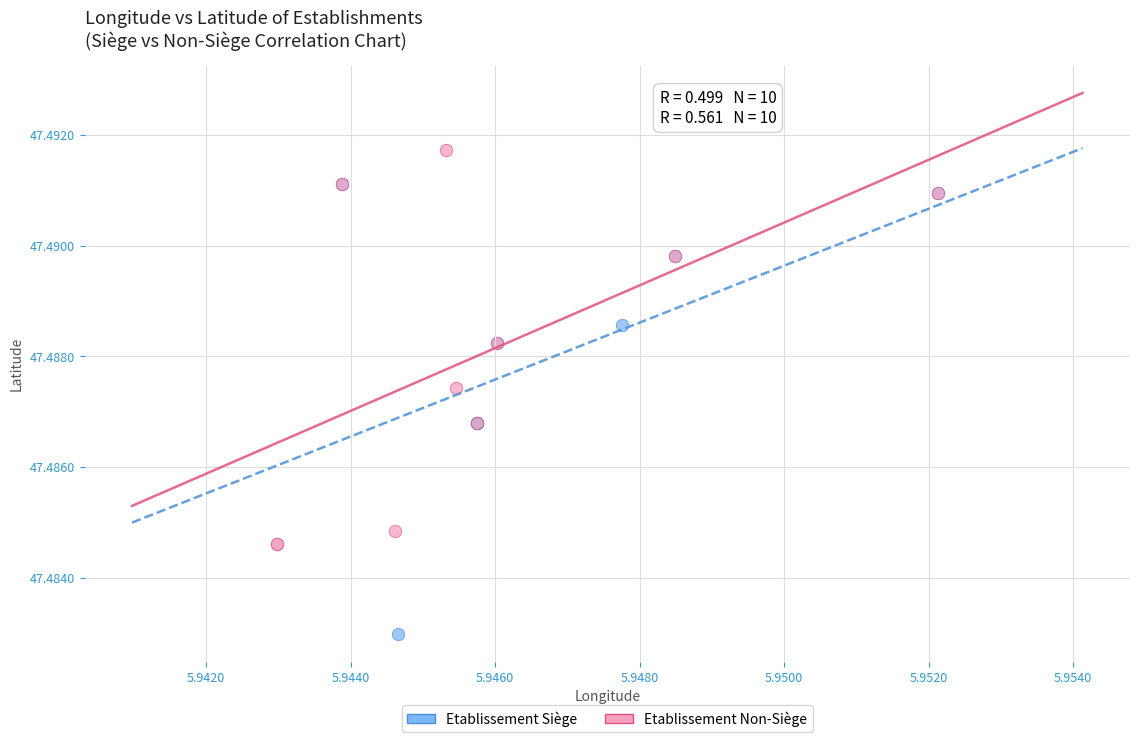

Which series reaches the minimum Y coordinate?

Etablissement Siège